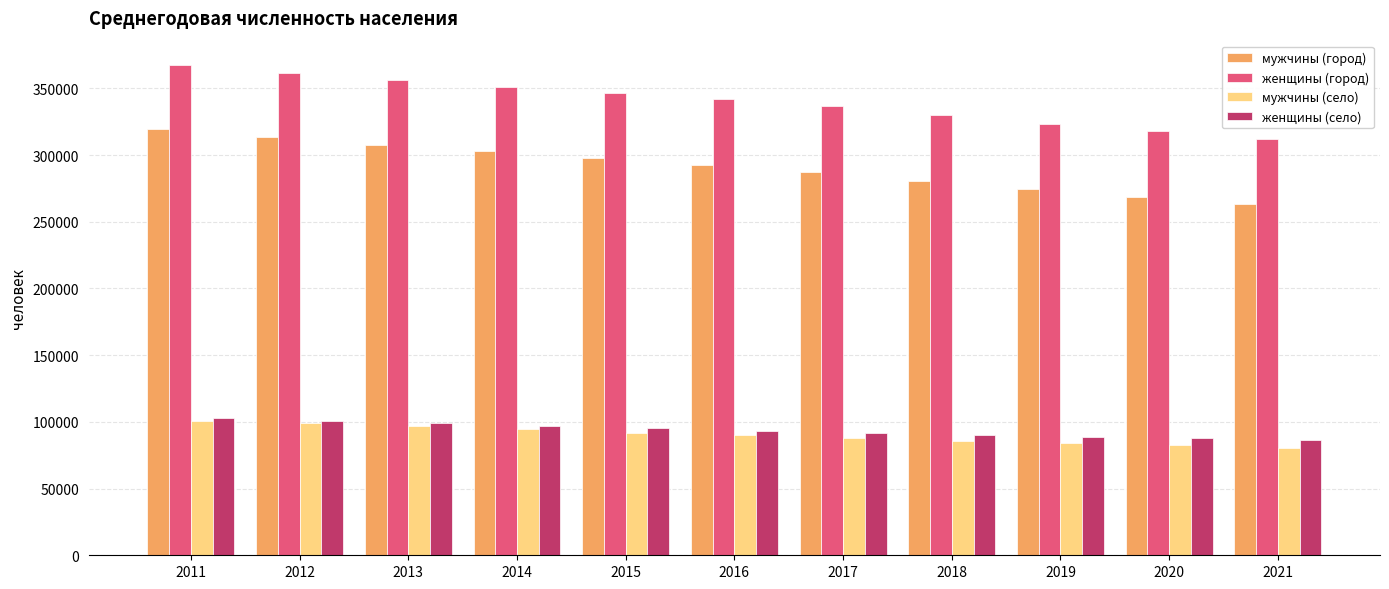

The value of женщины (село) at 2015 is 149665. True or false?

False